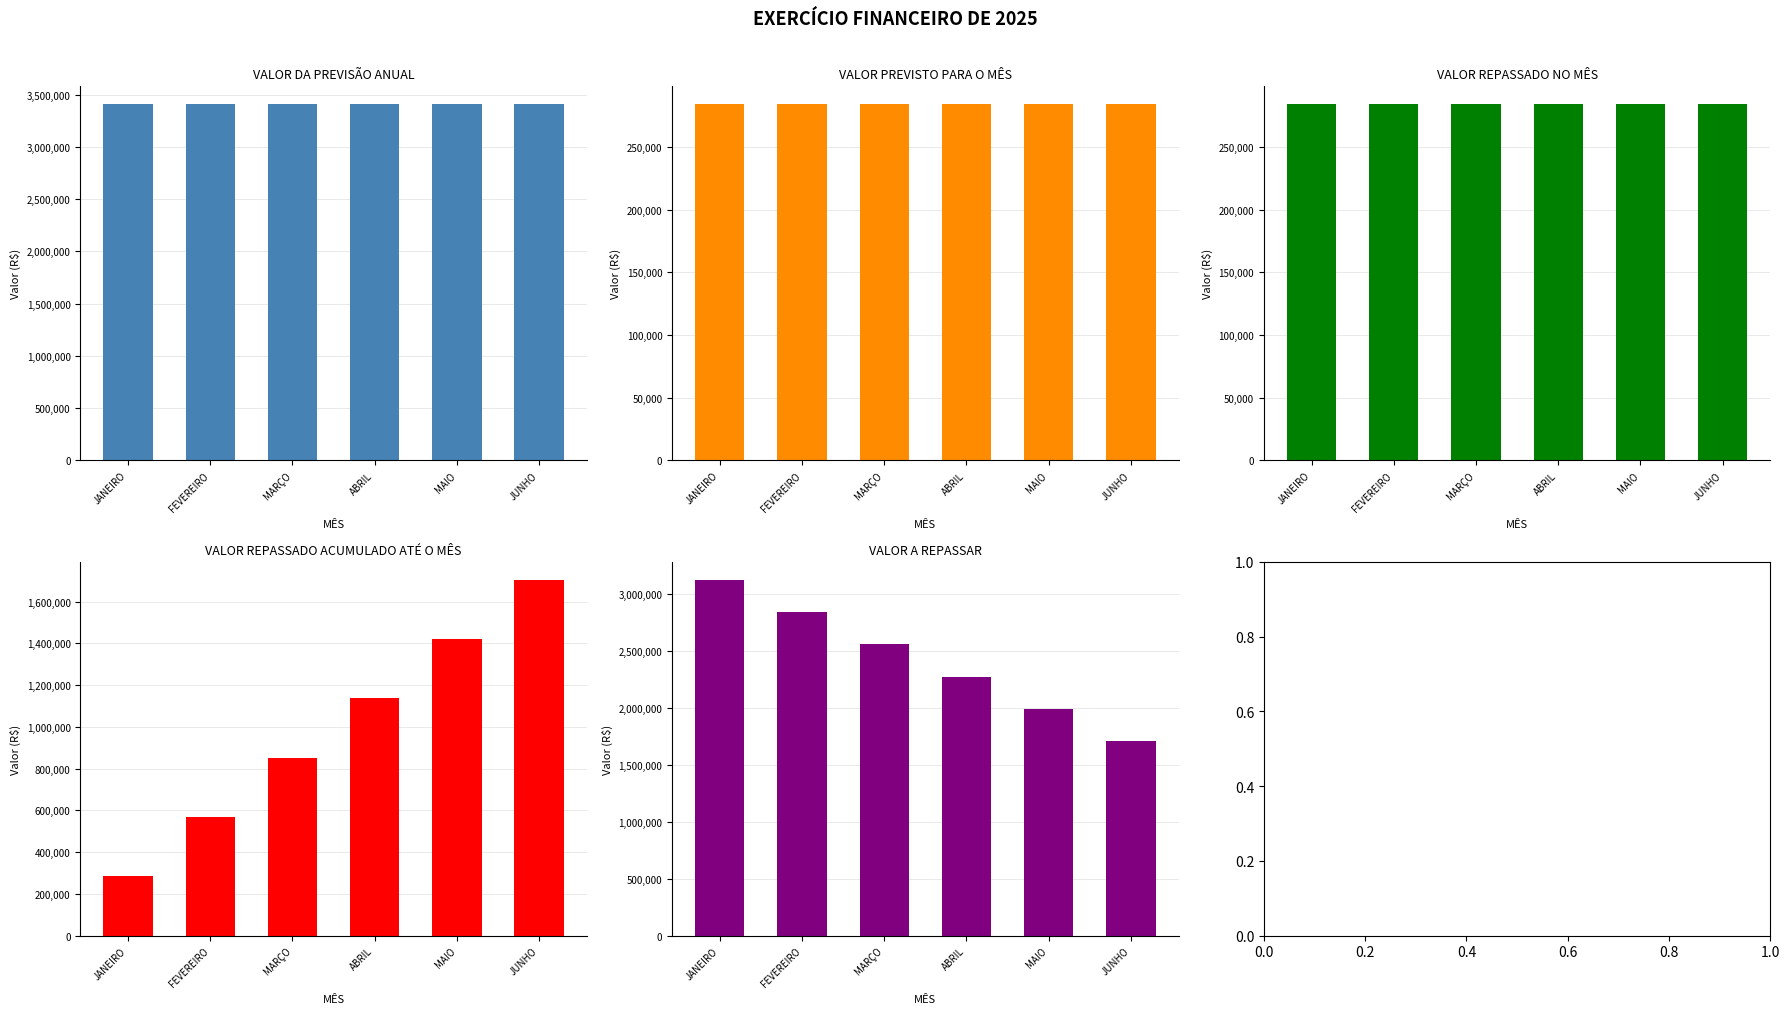

Rank the series at MARÇO from lowest to highest value.

VALOR PREVISTO PARA O MÊS, VALOR REPASSADO NO MÊS, VALOR REPASSADO ACUMULADO ATÉ O MÊS, VALOR A REPASSAR, VALOR DA PREVISÃO ANUAL